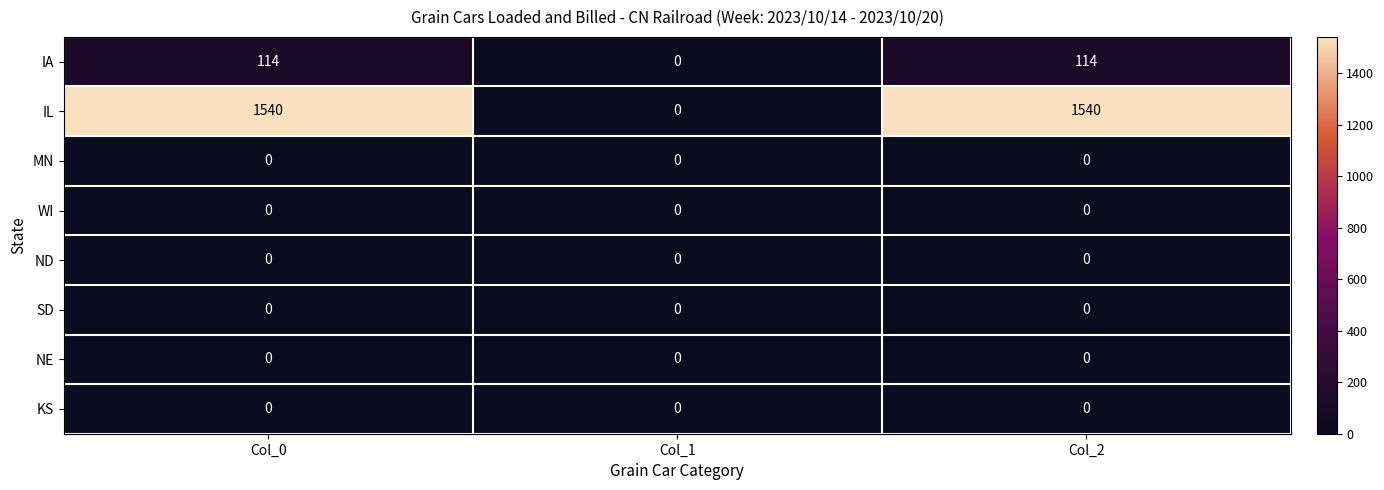

Reading left to right, extract all data points from this chart.

IA: 114	0	114
IL: 1540	0	1540
MN: 0	0	0
WI: 0	0	0
ND: 0	0	0
SD: 0	0	0
NE: 0	0	0
KS: 0	0	0